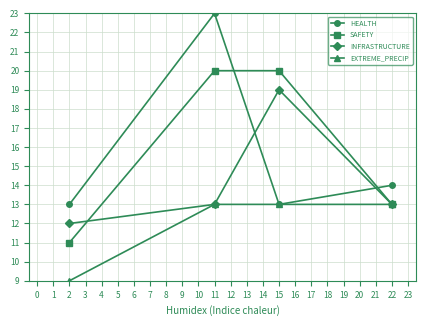

True or false: EXTREME_PRECIP has more than 0 interior local peaks.

False